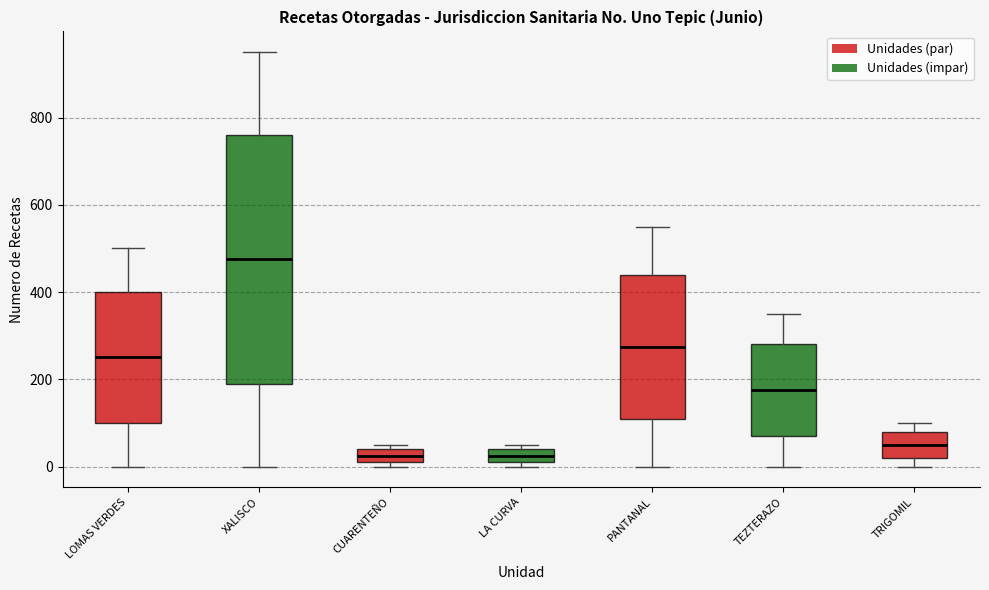

Reading left to right, transcribe this box plot: for each box, give where its median line is, the range the box spans, and where its two whiskers end, as read against the y-axis. The values are not printed on the chart, so give them approximately, as read against the axis.

LOMAS VERDES: median 260, box 100 to 400, whiskers 0 to 500
XALISCO: median 480, box 200 to 760, whiskers 0 to 960
CUARENTEÑO: median 20 (inside the box), box 20 to 40, whiskers 0 to 60
LA CURVA: median 20 (inside the box), box 20 to 40, whiskers 0 to 60
PANTANAL: median 280, box 120 to 440, whiskers 0 to 560
TEZTERAZO: median 180, box 80 to 280, whiskers 0 to 360
TRIGOMIL: median 60, box 20 to 80, whiskers 0 to 100